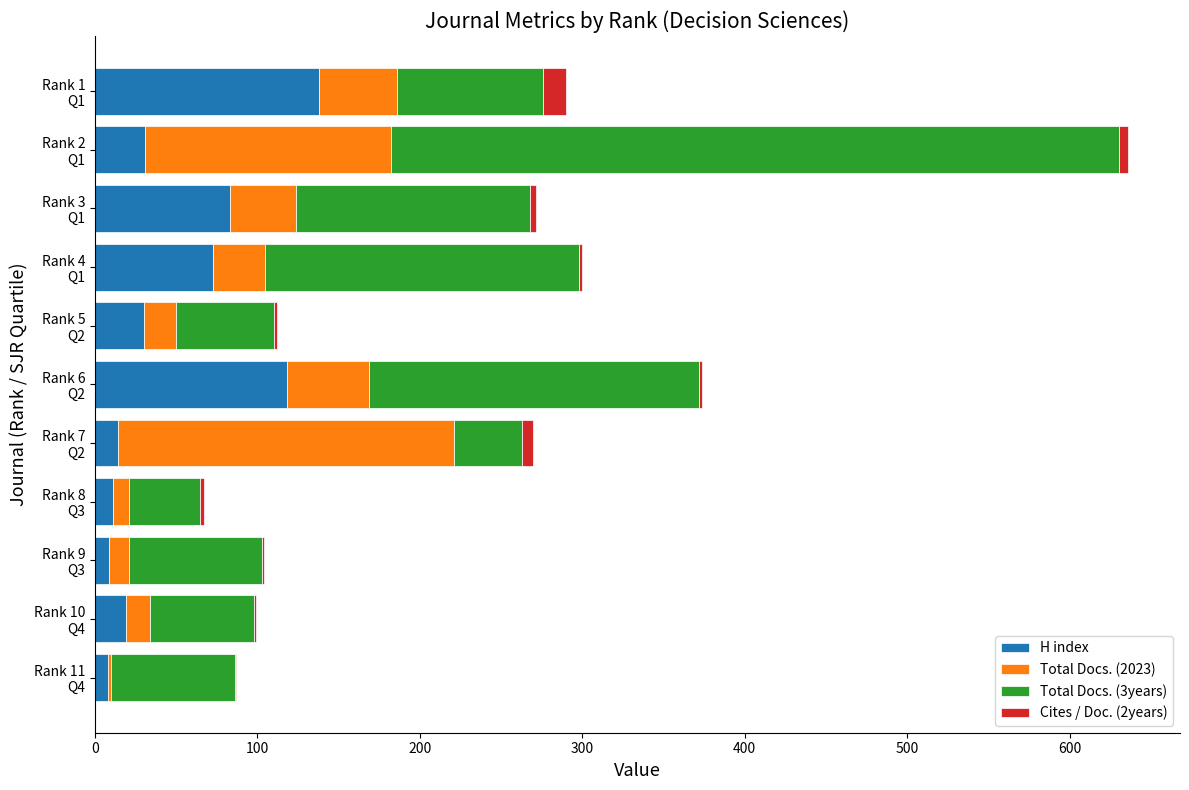

What is the highest value of the H index series?

138.0